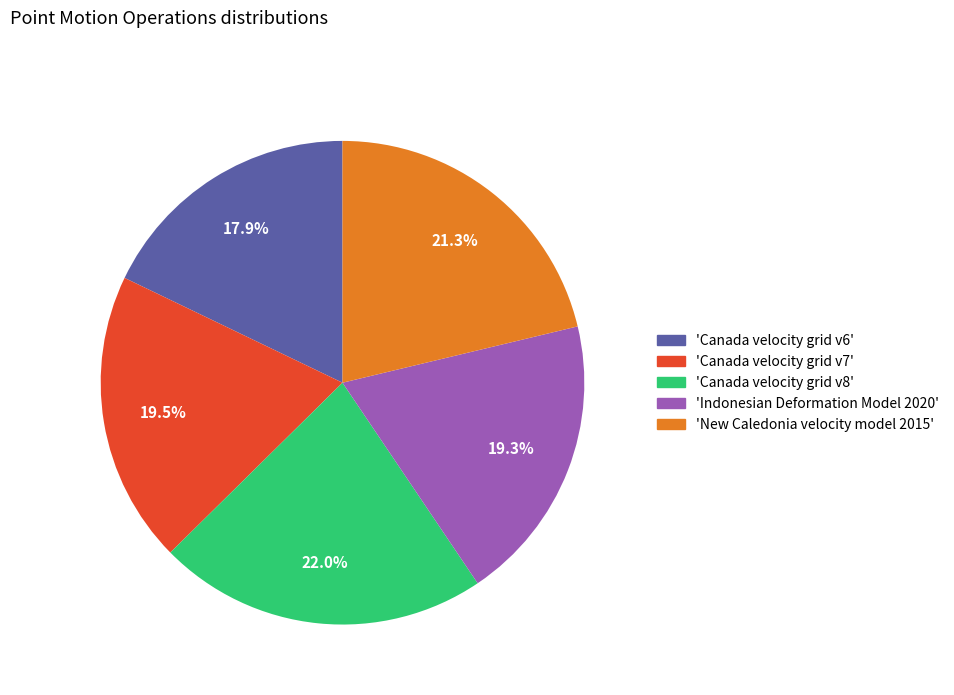

Does any single category account for the majority?

No